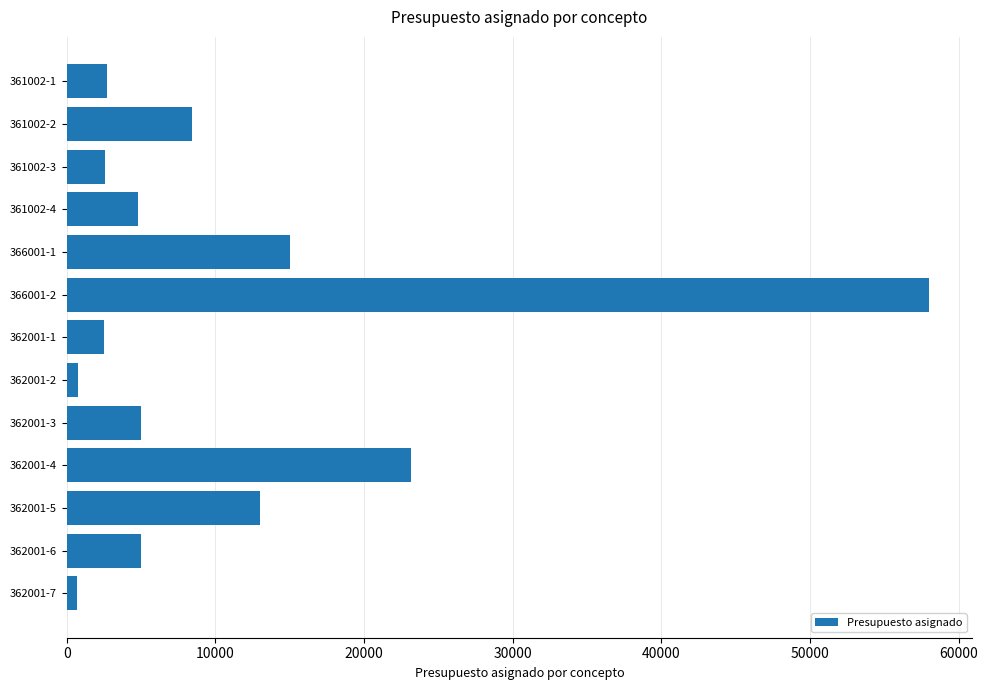

What is the smallest value displayed?

696.0